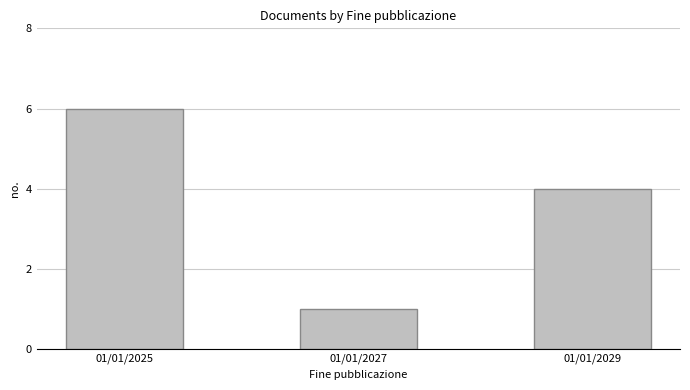

How many data points are less than 4?

1